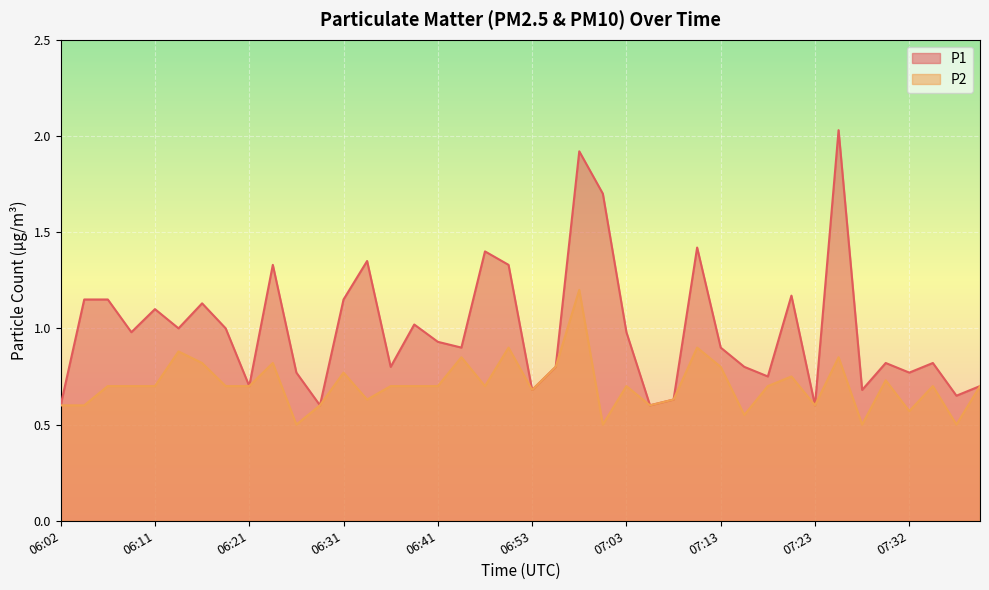

What position from the right is 07:25?

7